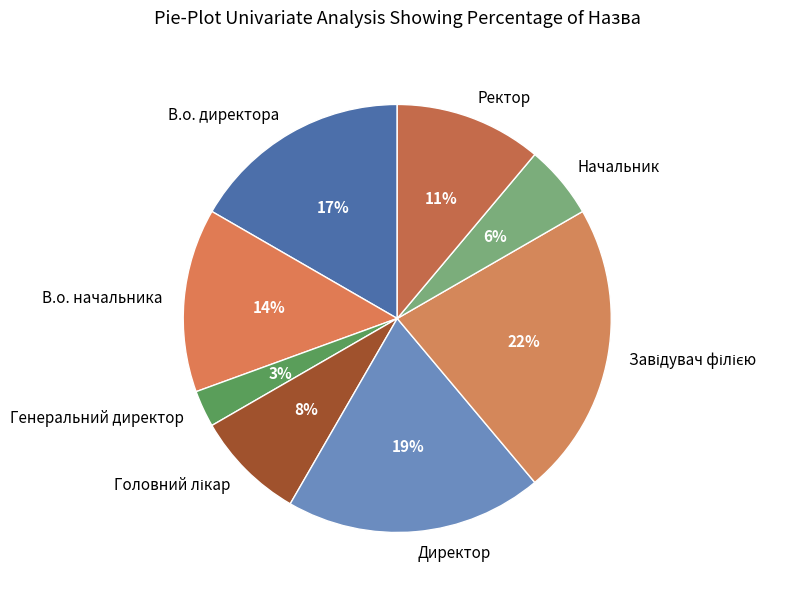

Is it true that Ректор is 11% of the pie?

True